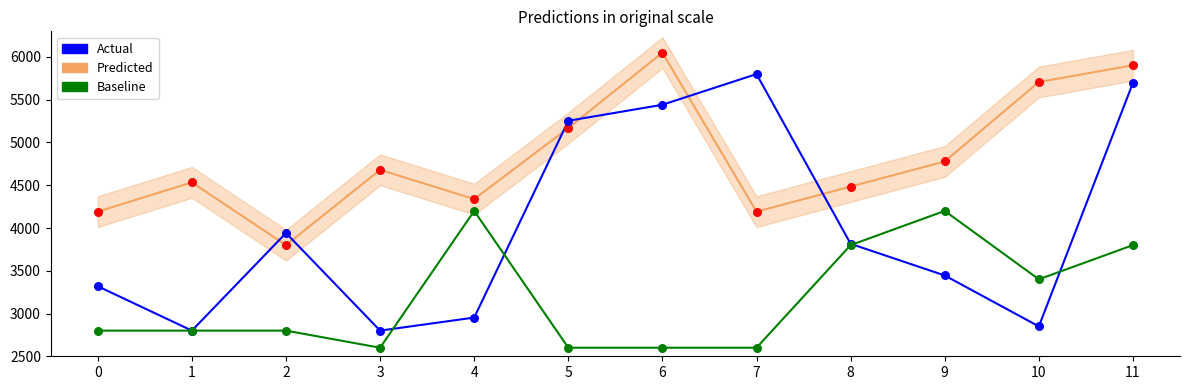

What are all the series names shown in the legend?

Predicted, Actual, Baseline